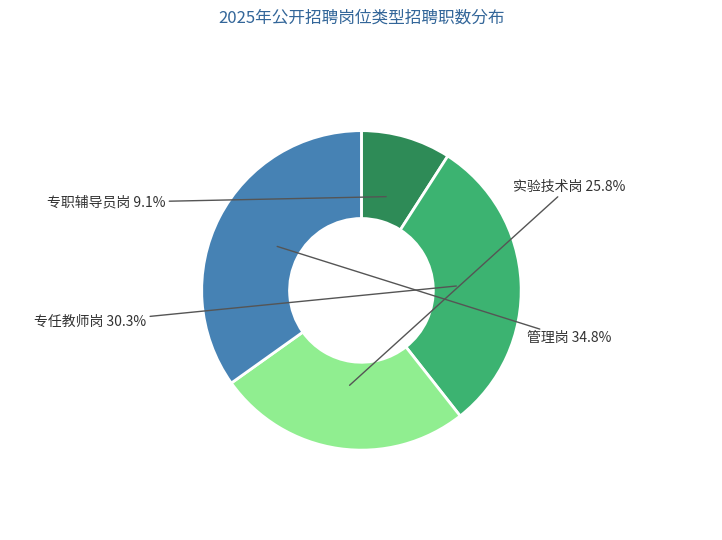

Is it true that 管理岗 is 35% of the pie?

True